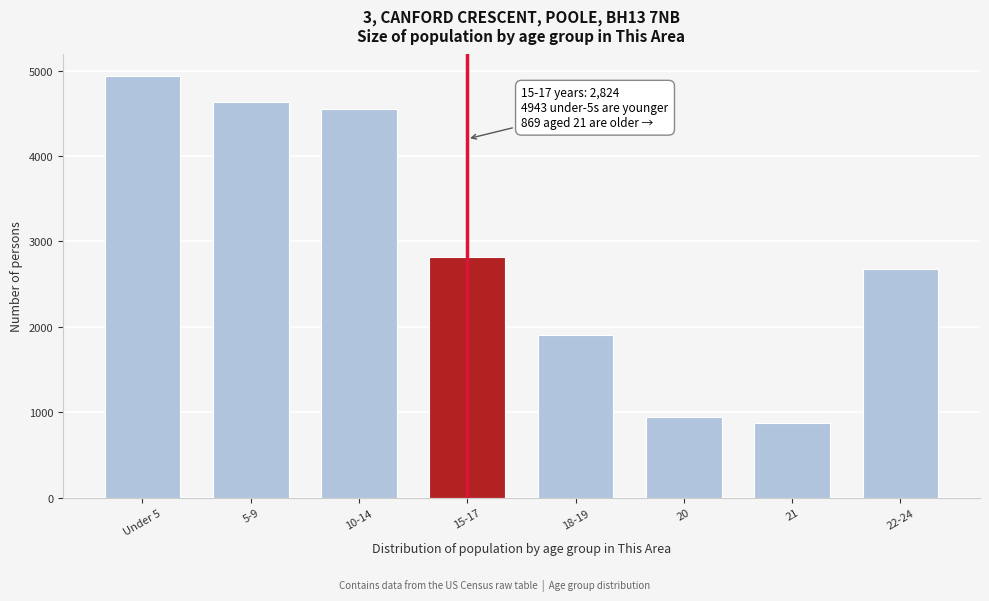

Reading right to left, what are all the values shown in this chart?

22-24=2681	21=869	20=946	18-19=1901	15-17=2824	10-14=4552	5-9=4638	Under 5=4943